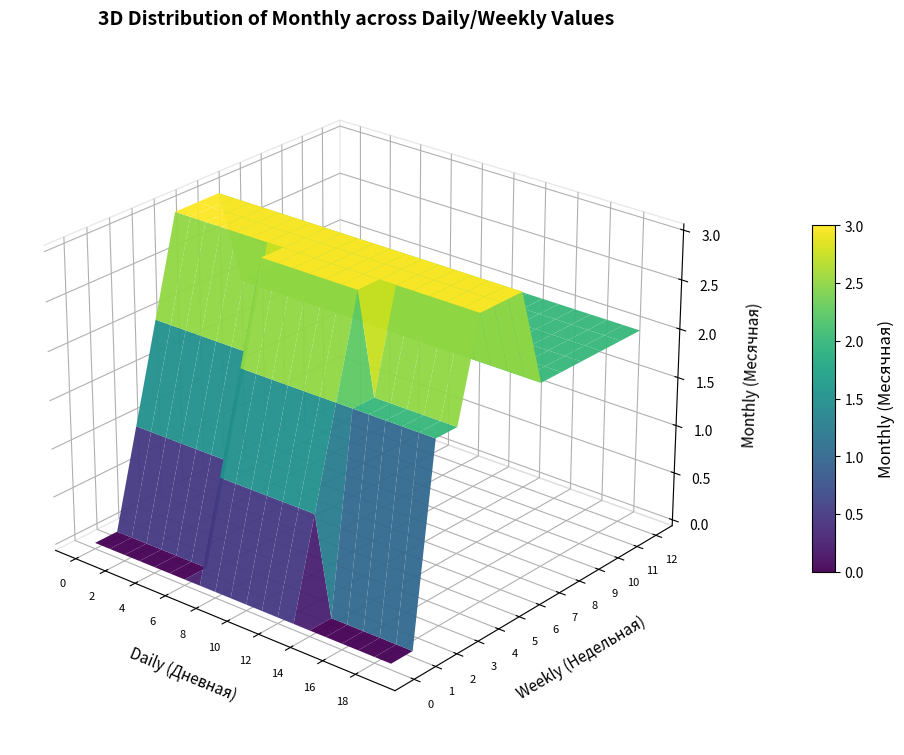

What value does the 3 series have at 1?

2